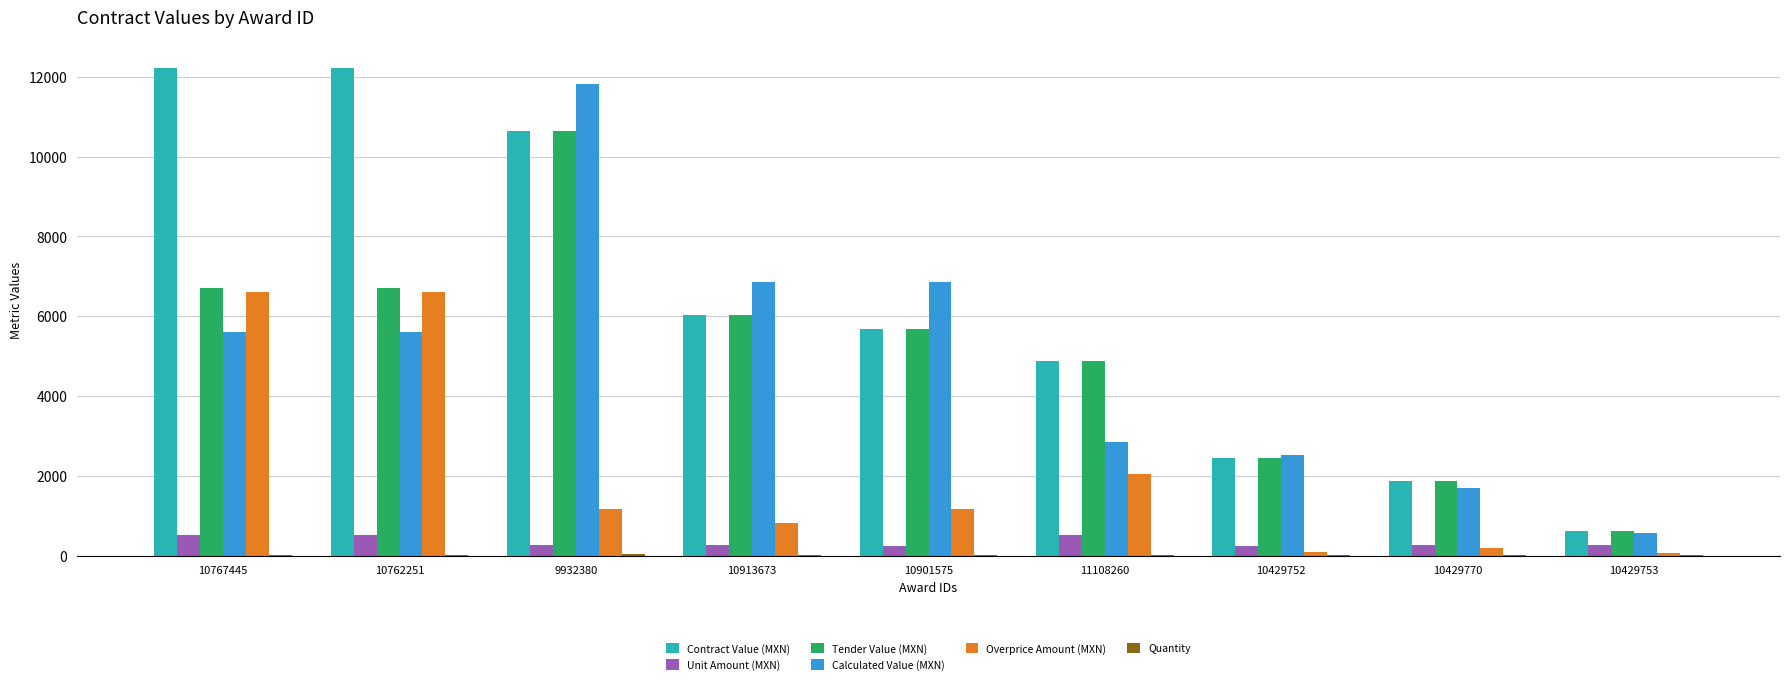

The Tender Value (MXN) series shows 10648.4 at 9932380. True or false?

True